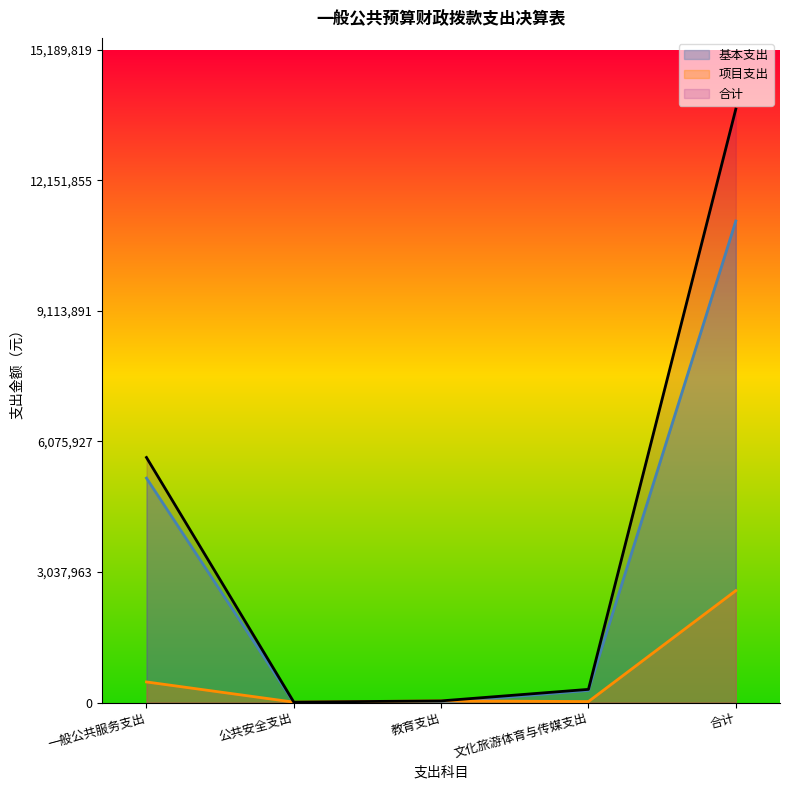

In 项目支出, how many points are lower than both neighbors (excluding endpoints)?

2